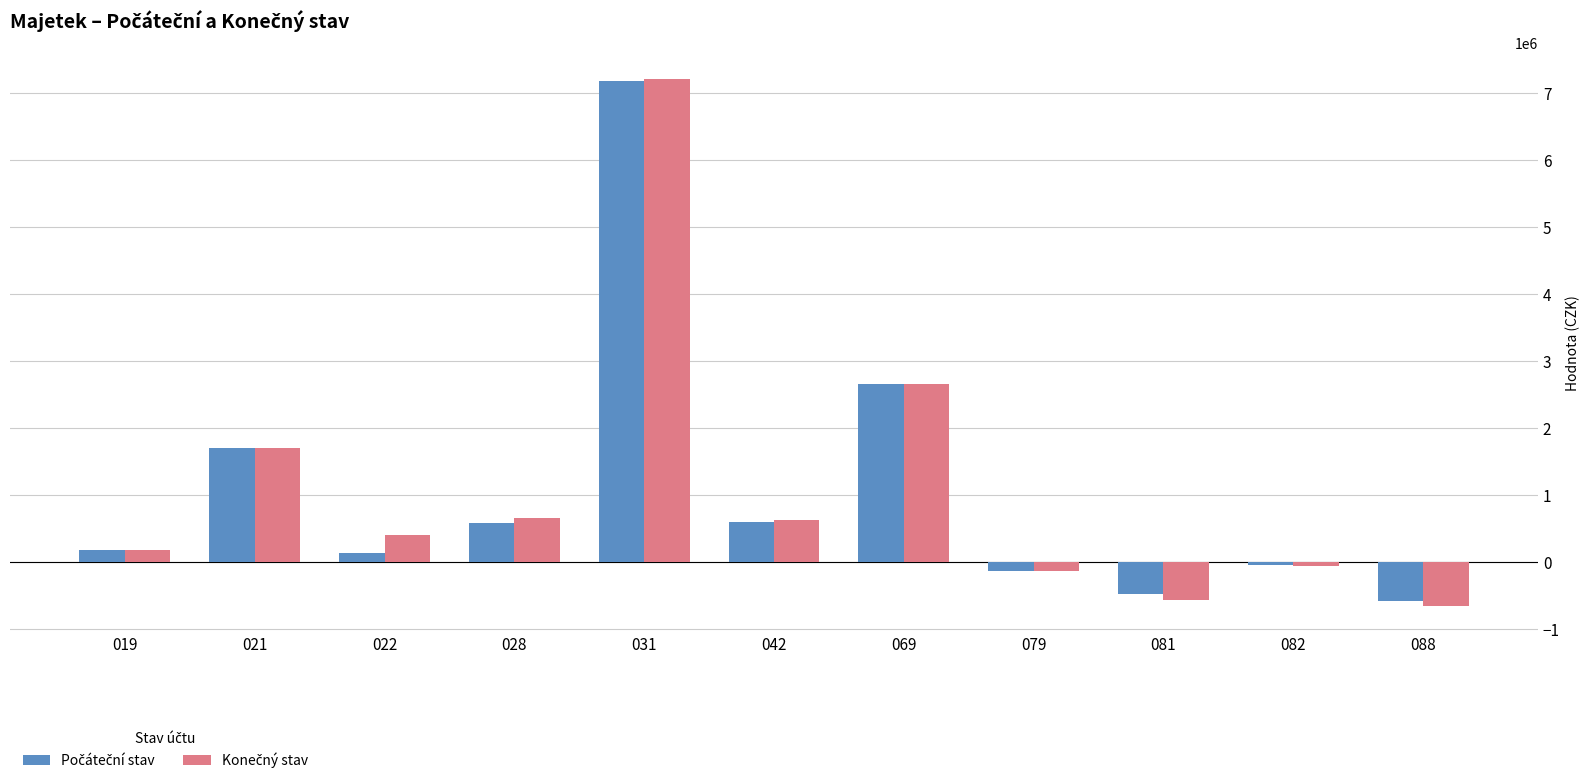

What is the greatest value displayed?

7214174.1